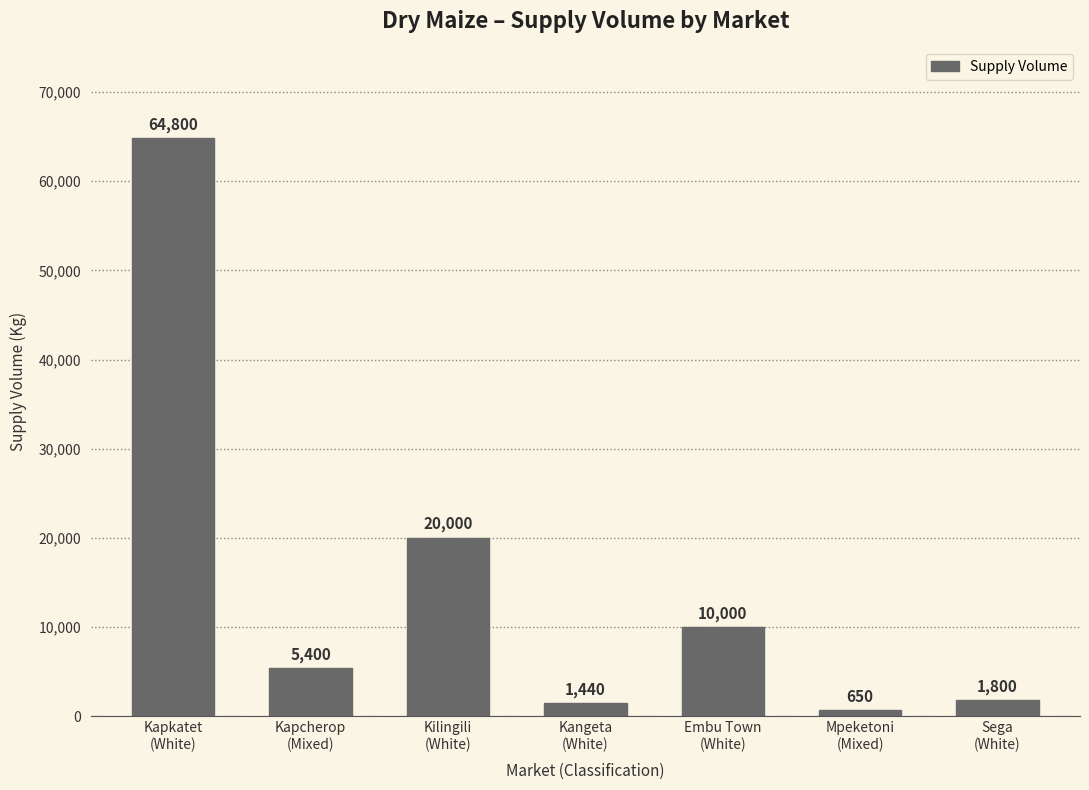

What is the maximum value shown in the chart?

64800